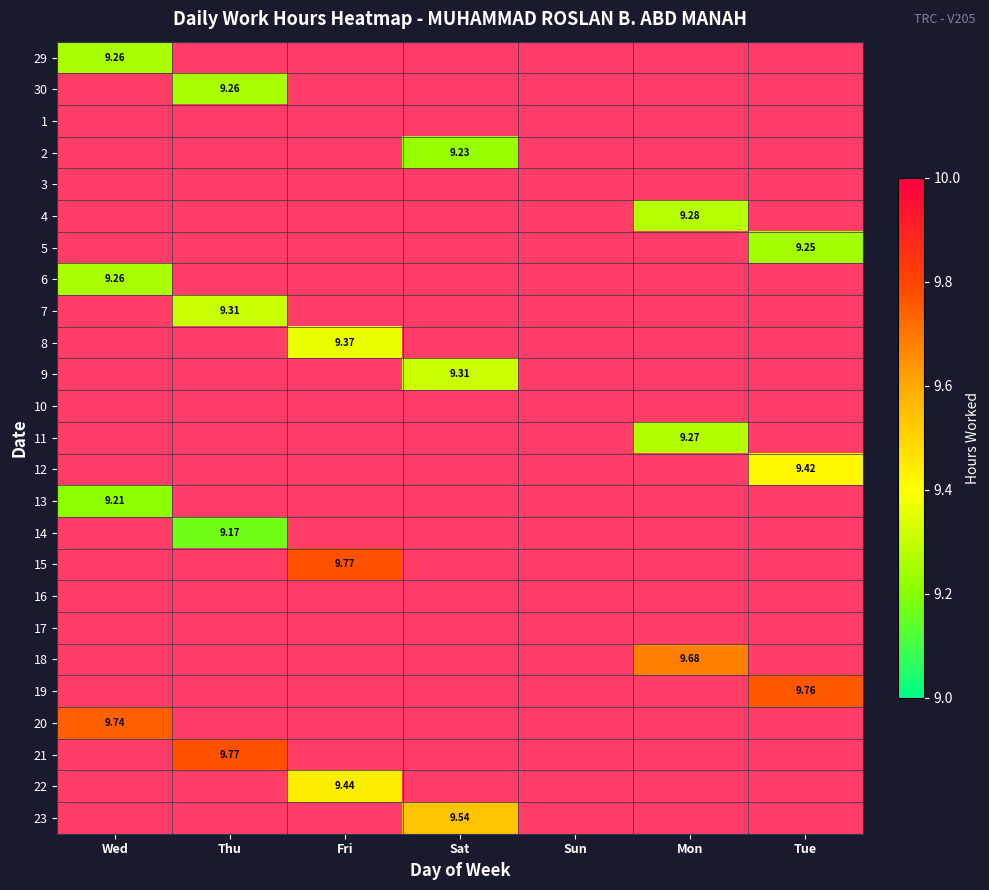

Which label corresponds to the largest value in the chart?

Fri